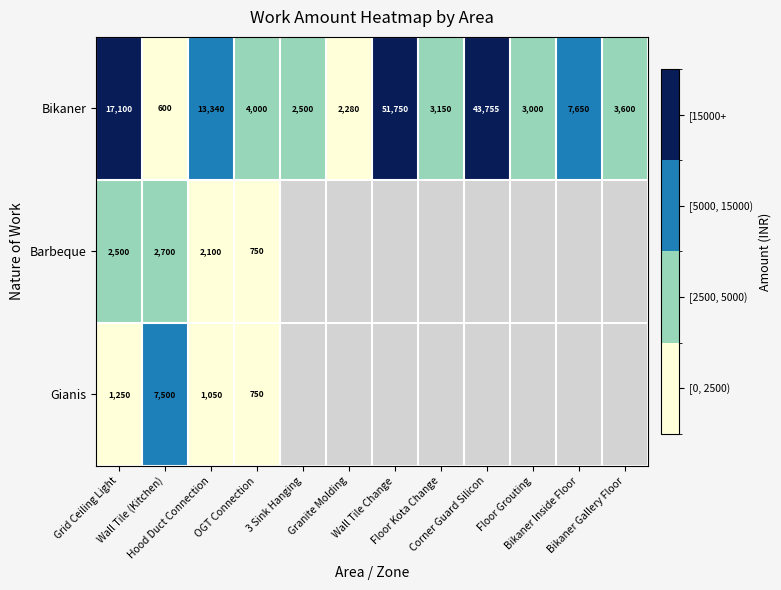

How many values in the Bikaner series are below 4000?

6